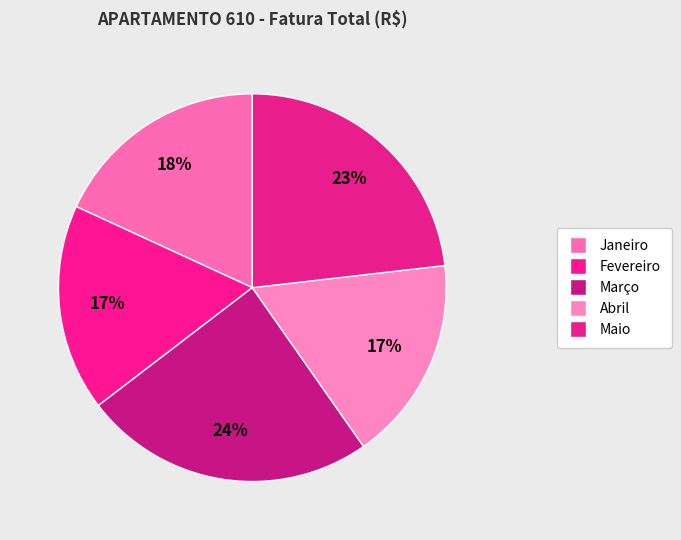

True or false: Abril accounts for 17% of the total.

True